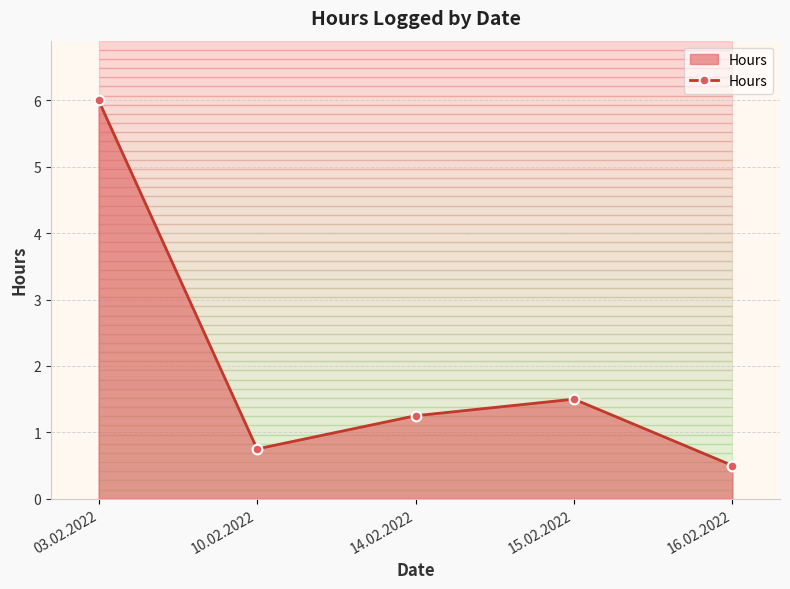

At which category does the chart reach its minimum across all series?

16.02.2022